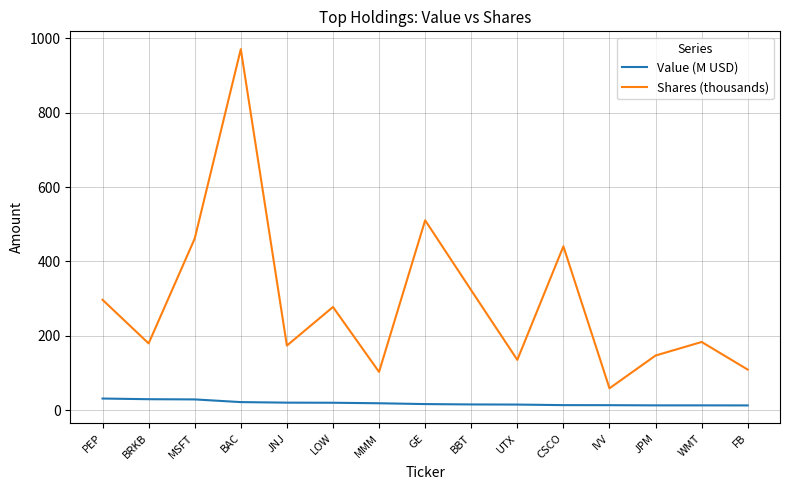

Which series has the widest spread of values?

Shares (thousands)